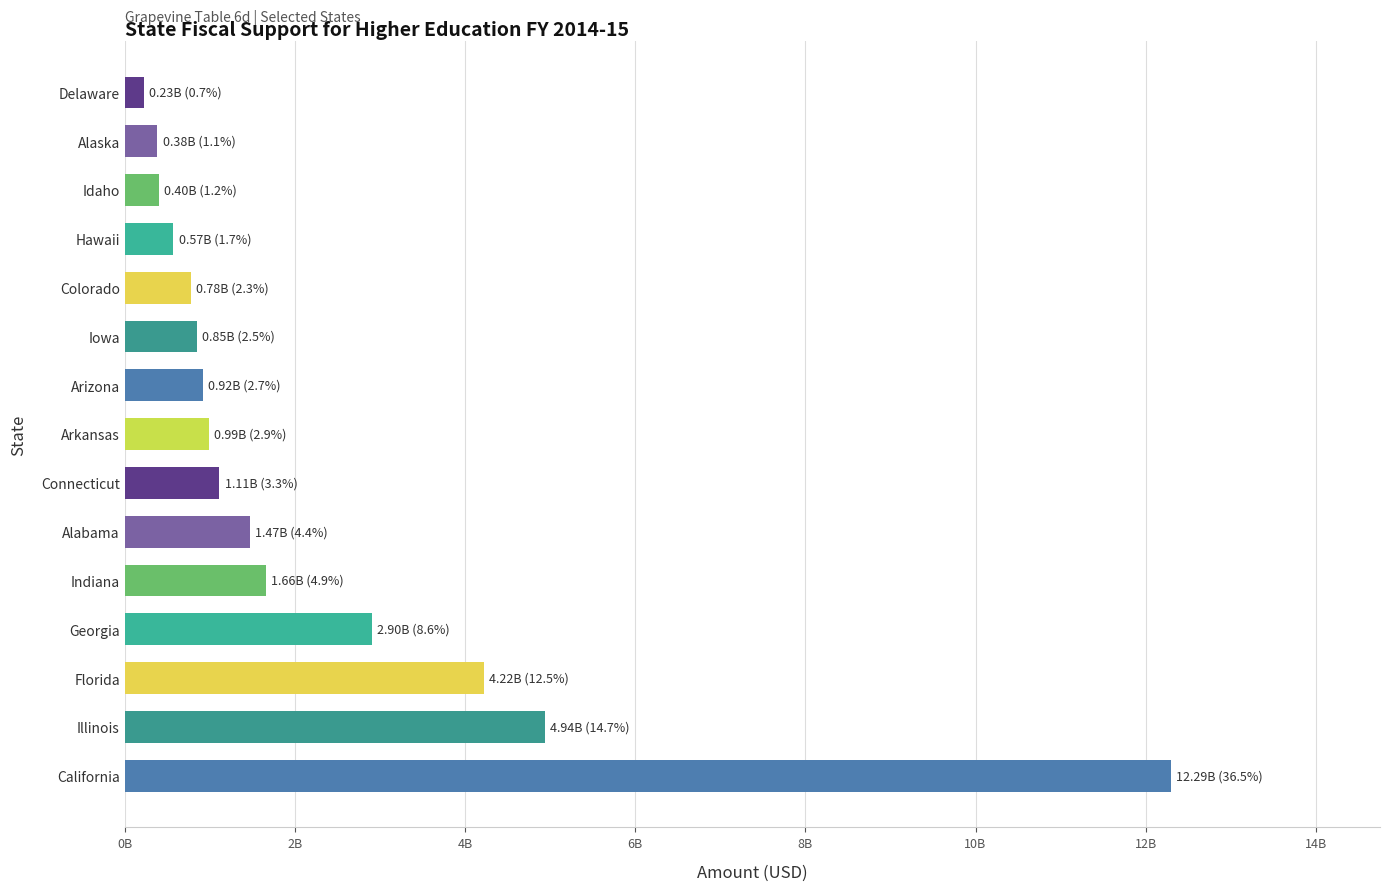

Does the chart contain stacked bars?

No